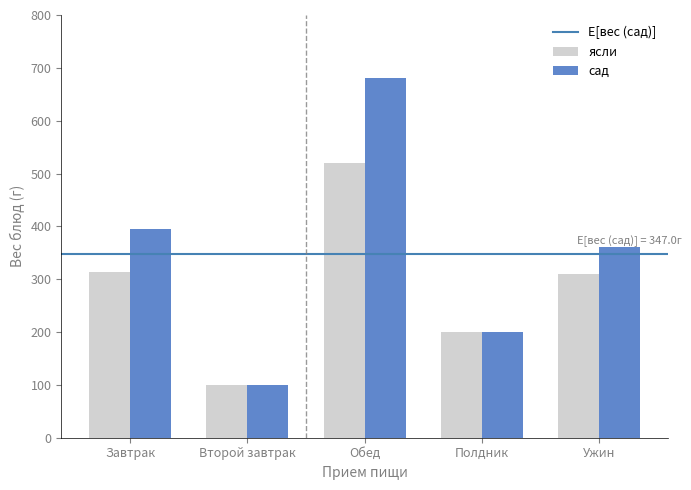

What is the total value across all series at Завтрак?

708